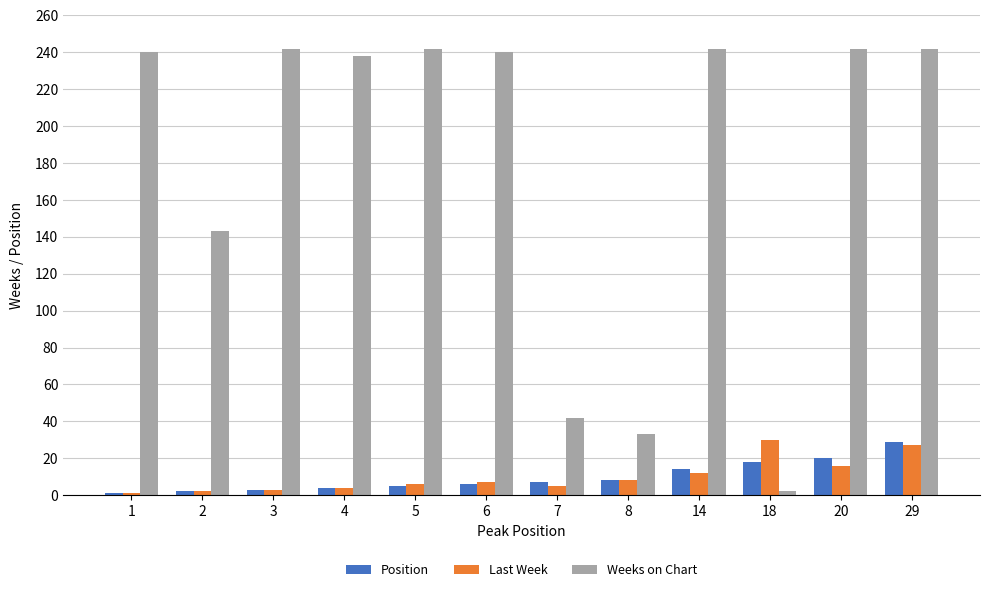

How many groups of bars are there?

12